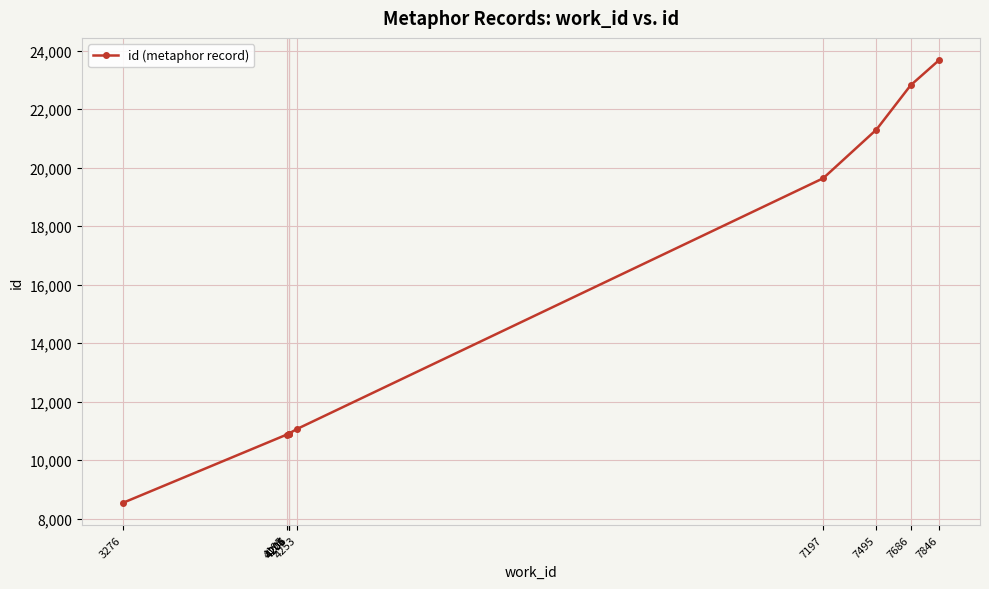

Which has a higher value, 7846 or 4253?

7846